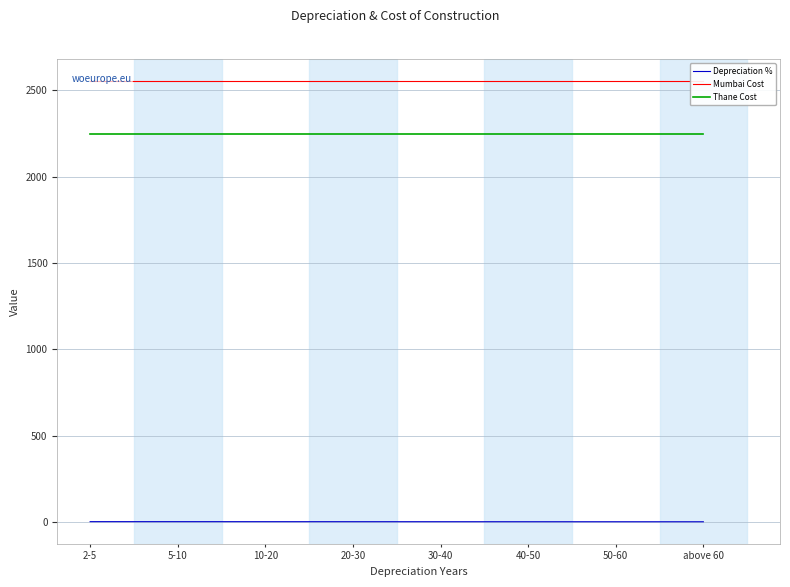

What is the sum of all Depreciation % values?

5.2